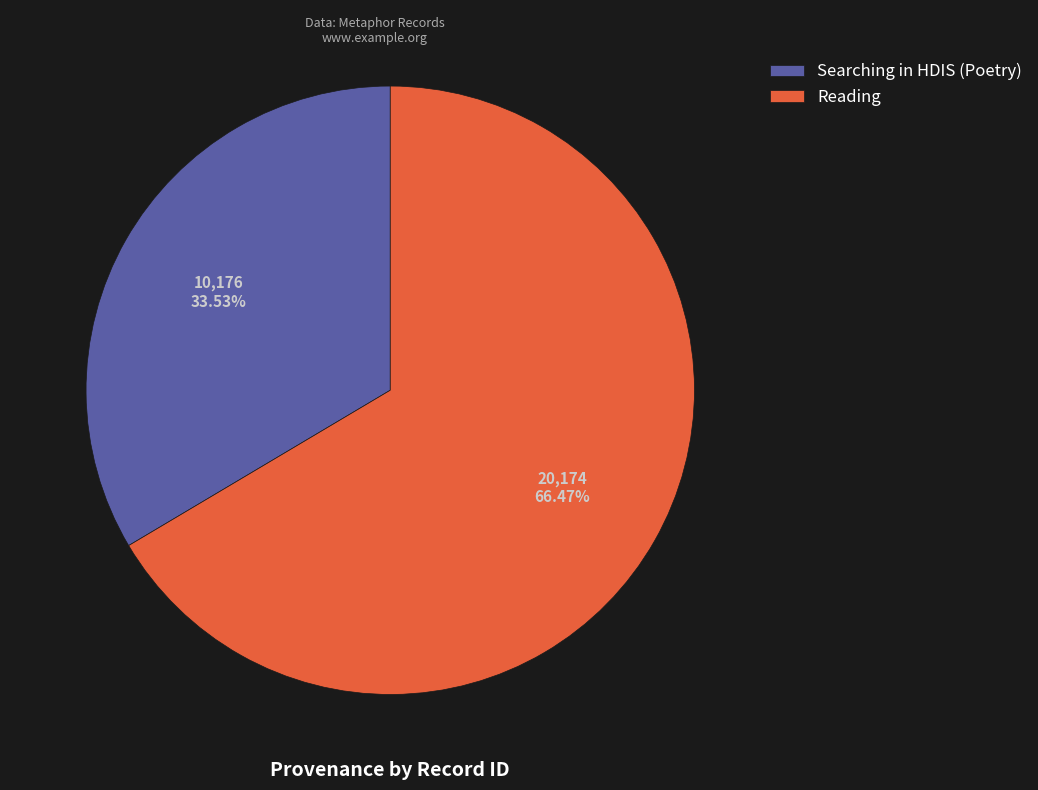

Rank the categories by value from lowest to highest.

Searching in HDIS (Poetry), Reading